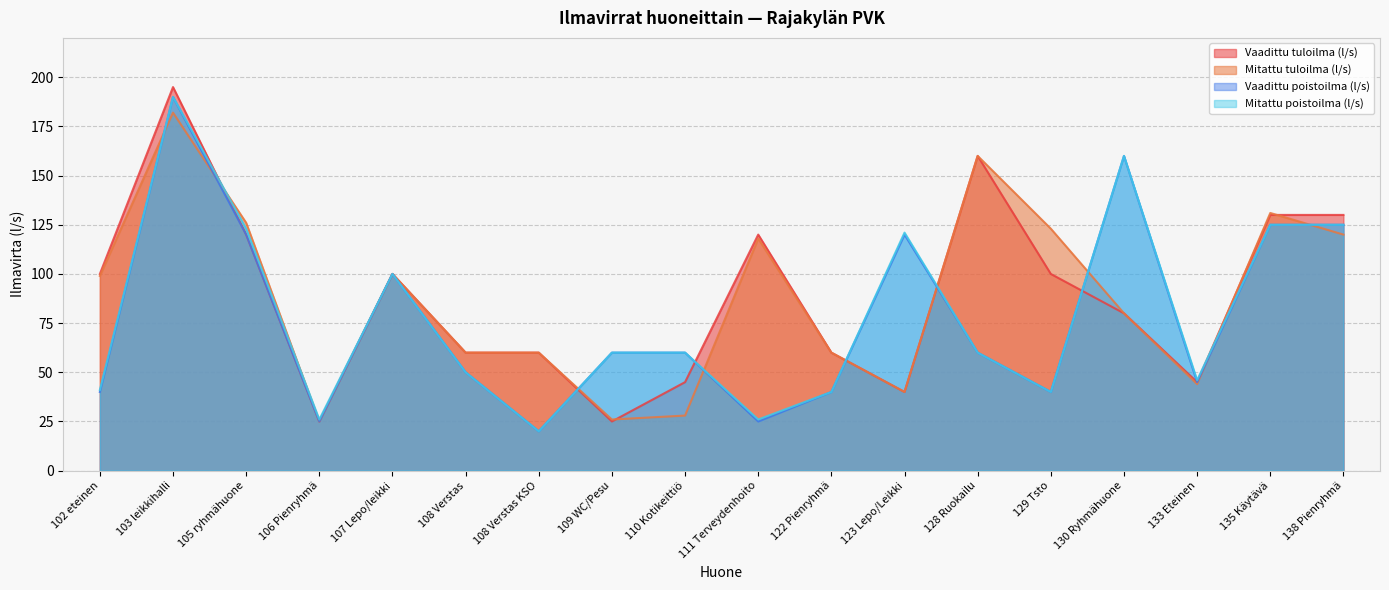

What is the total value across all series at 102 eteinen?

280